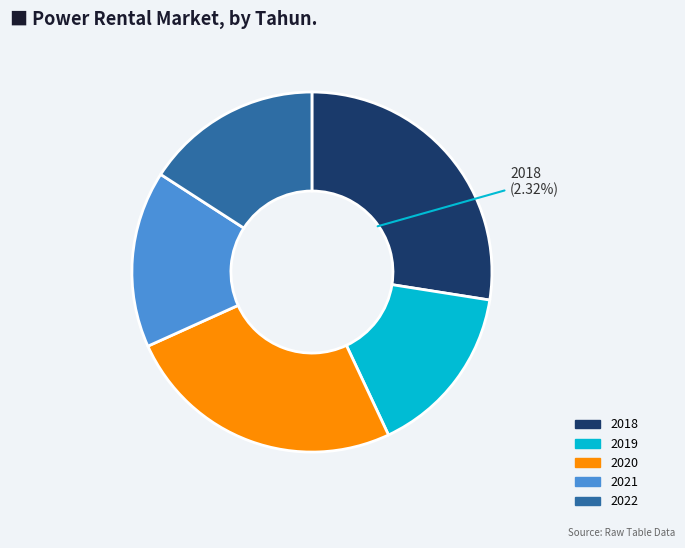

Is the sum of 2022 and 2020 greater than half?

No